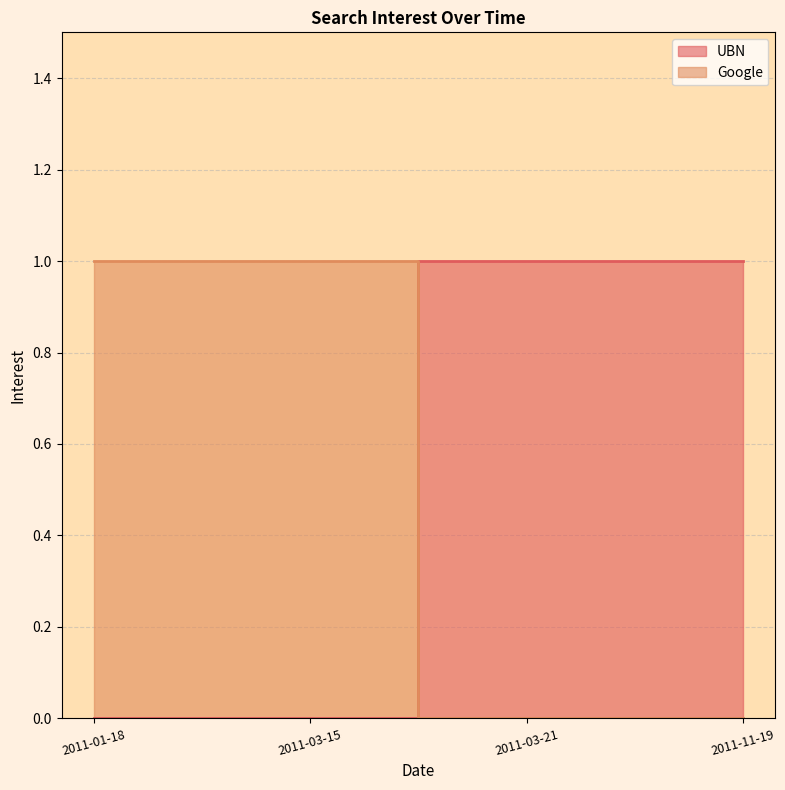

How many Google values are between 0 and 1?

4